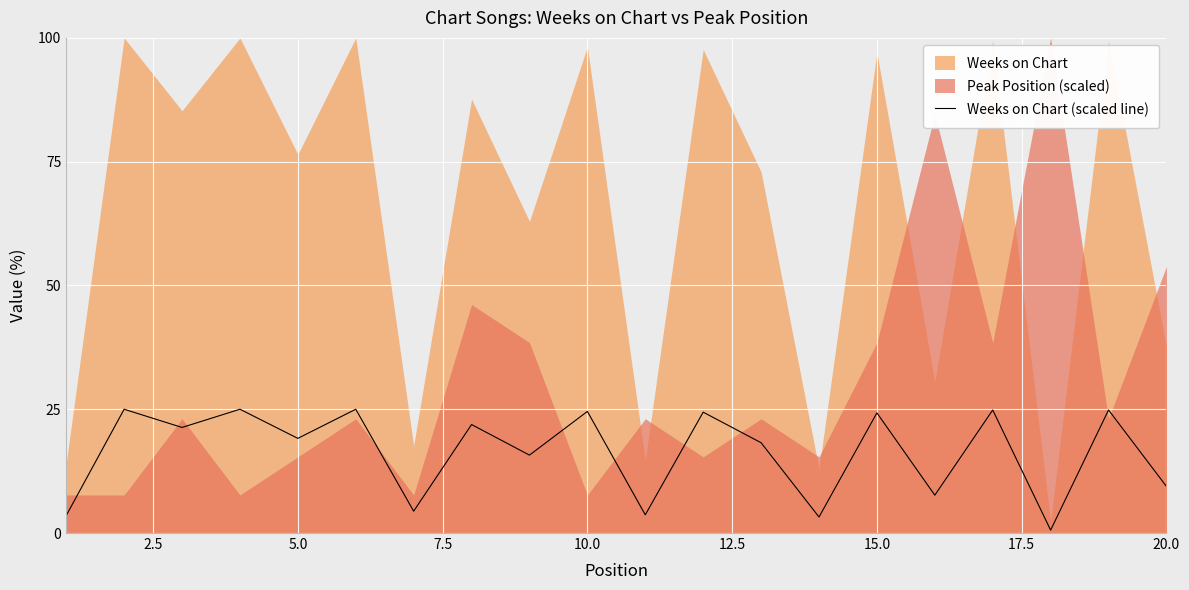

What is the smallest value displayed?

0.6